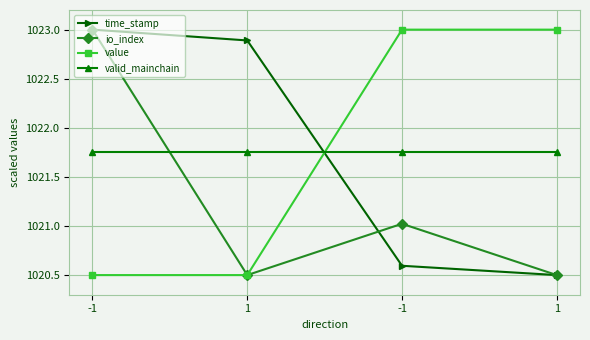

Count the number of categories in the chart.

4